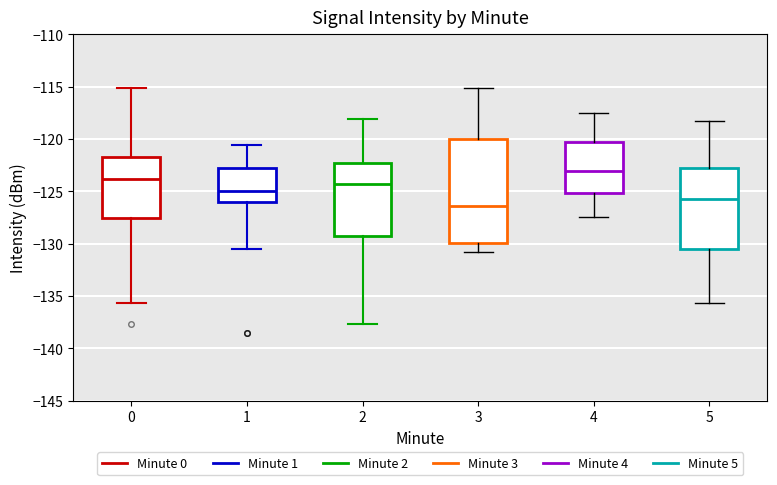

Which box has the lowest median line?

3